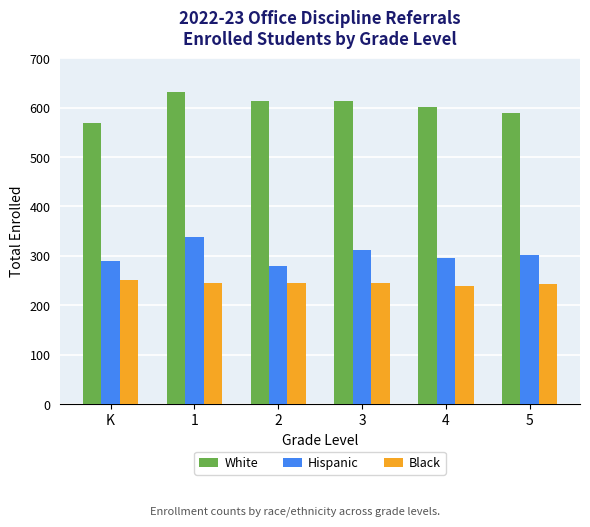

What is the lowest value of the Hispanic series?

280